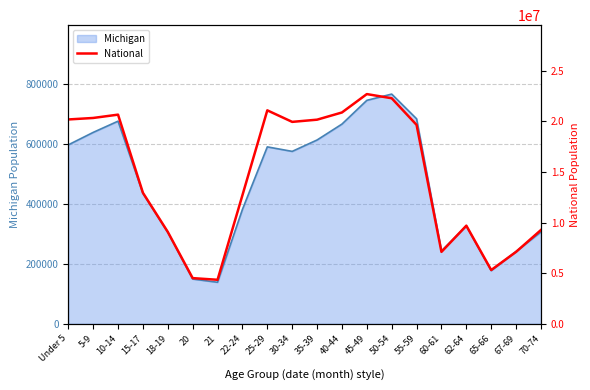

Which label corresponds to the largest value in the chart?

45-49